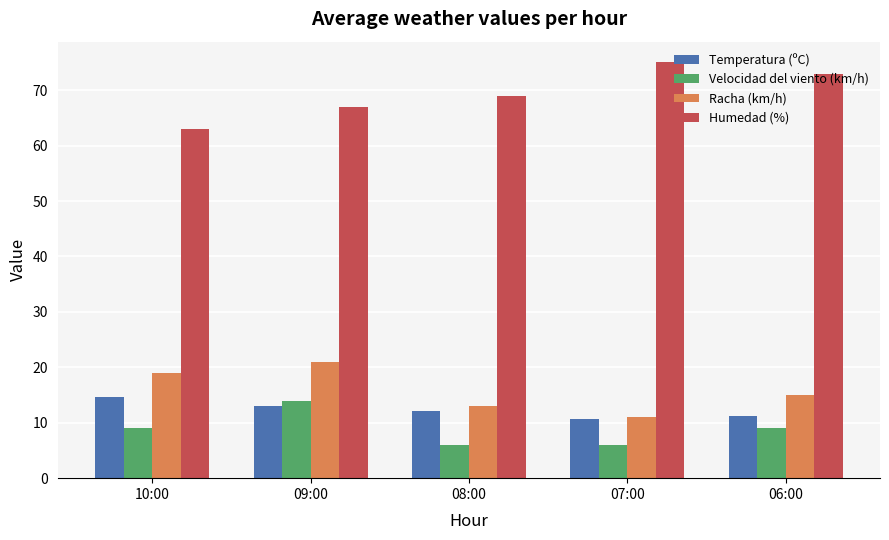

At which label does Temperatura (ºC) reach its peak?

10:00